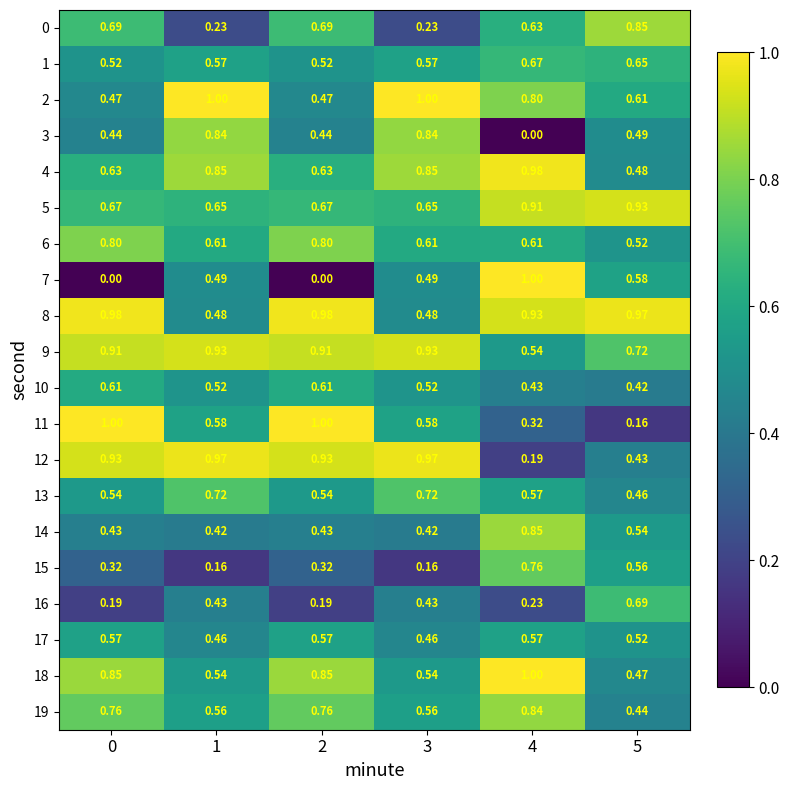

Is the value of 19 at 4 greater than the value of 2 at 1?

No